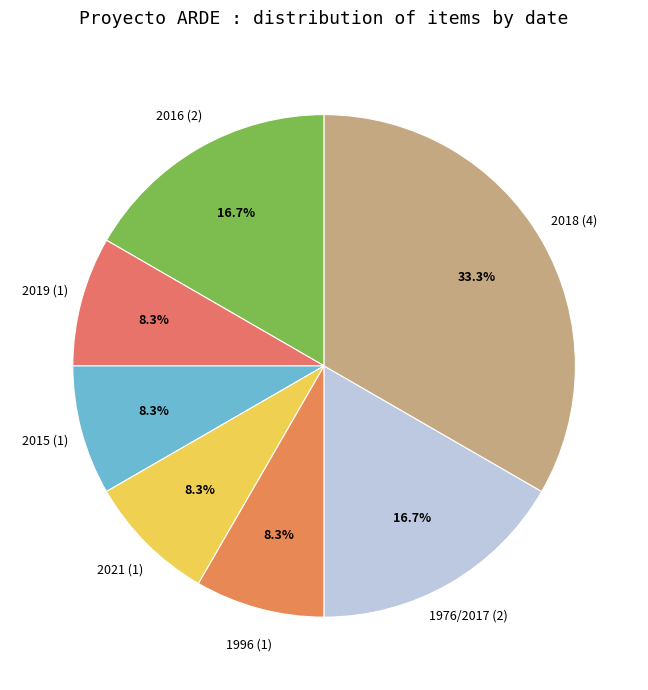

Do 1996 (1) and 2019 (1) together represent more than half of the pie?

No